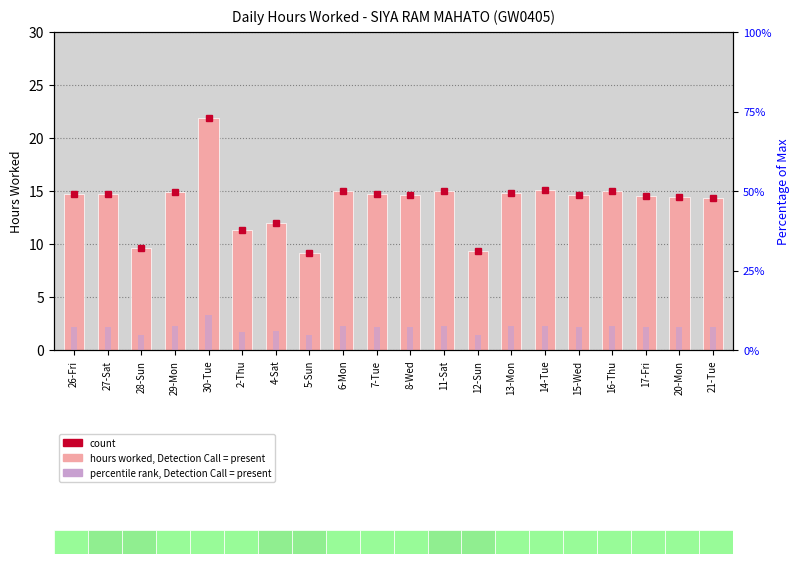

Rank the series at 28-Sun from highest to lowest value.

hours worked, percentile rank